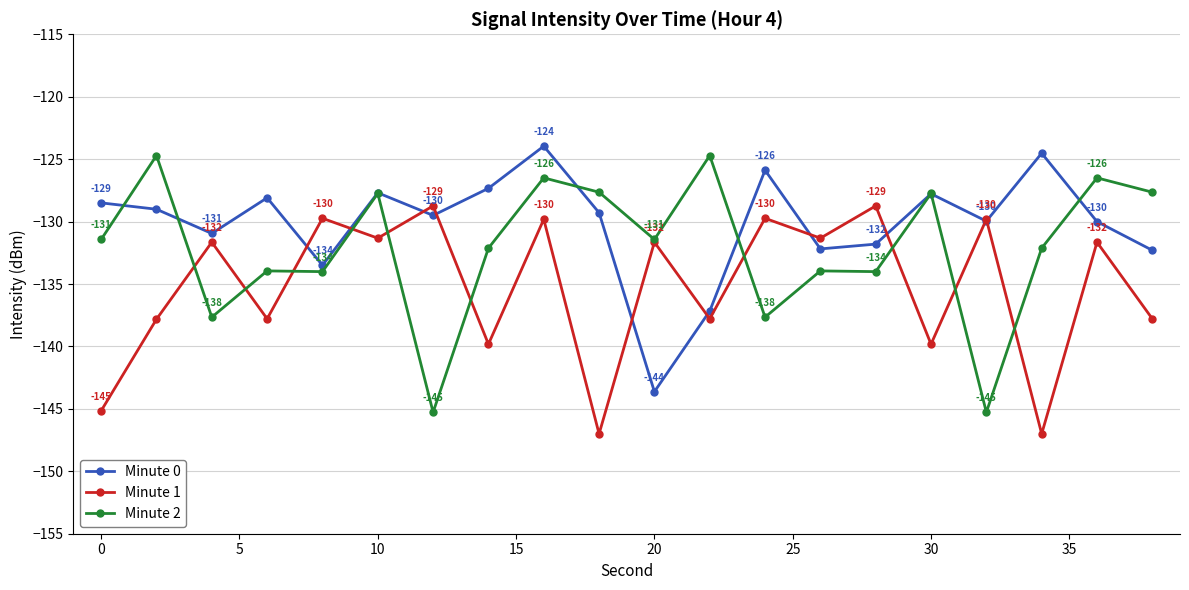

True or false: Minute 1 has more than 2 points higher than both neighbors.

True